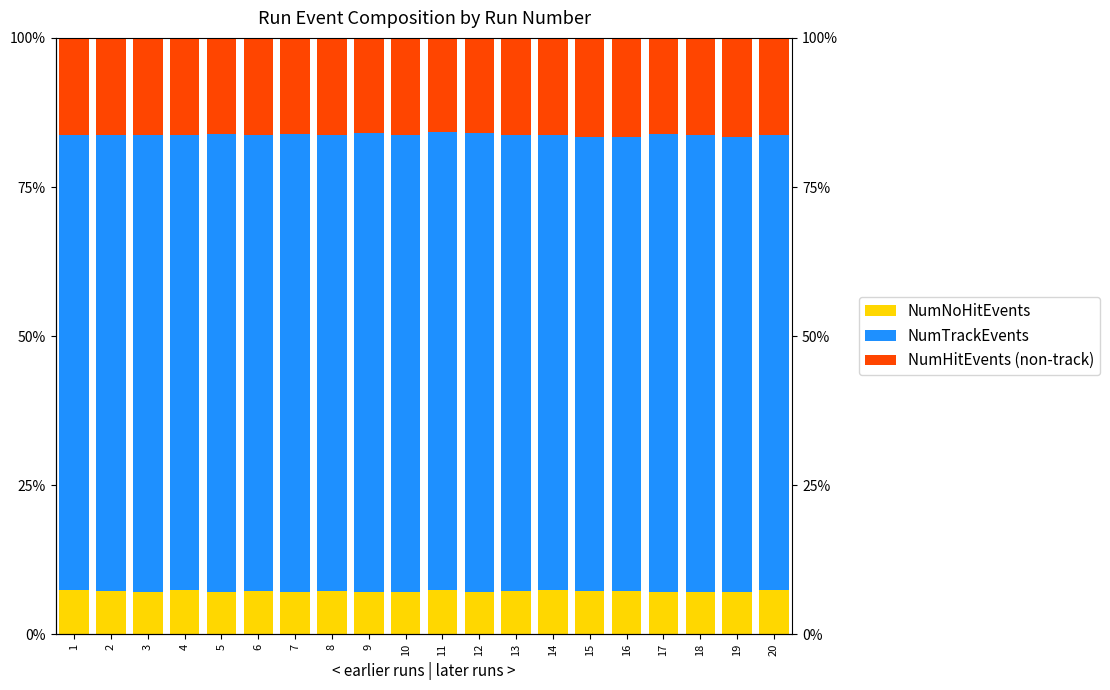

What is the sum of the NumHitEvents (non-track) values at 16 and 19?

33.1